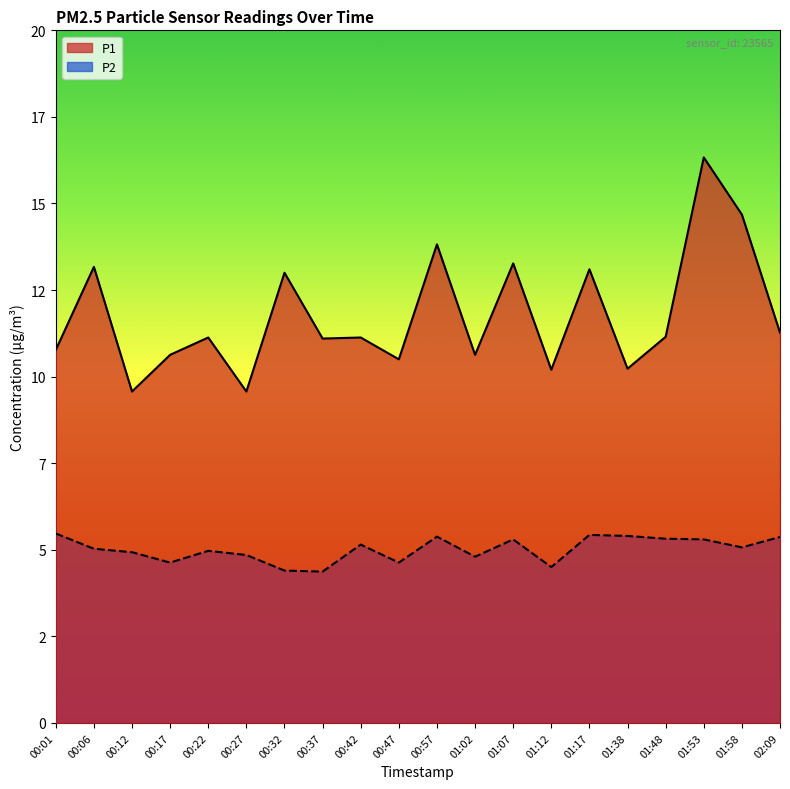

How many values in the P2 series are below 5?

9